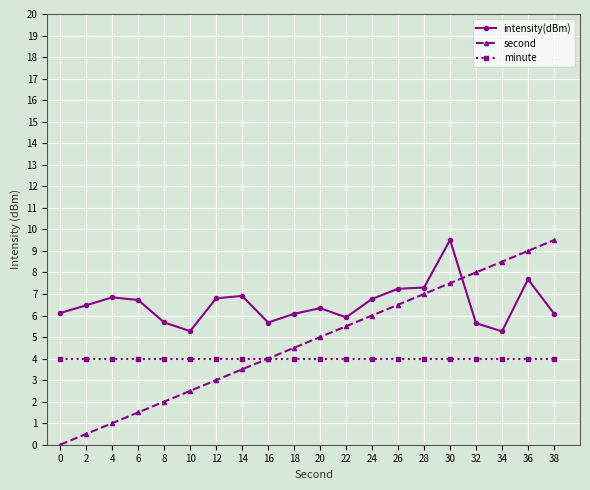

The value of minute at 22 is 7.0. True or false?

False